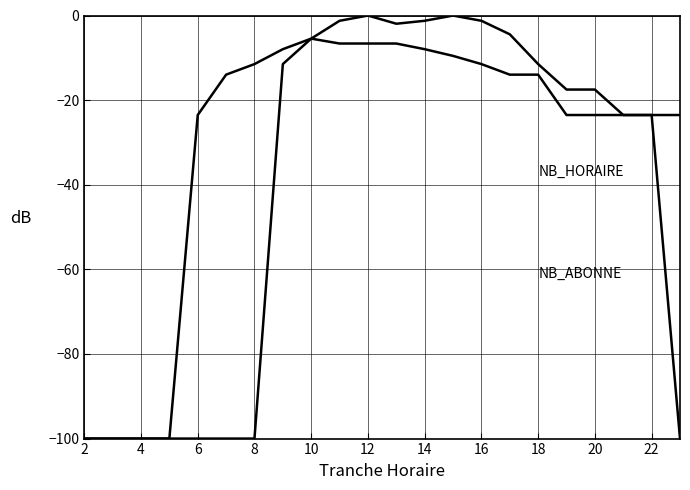

The value of NB_HORAIRE at 2 is -100.0. True or false?

True